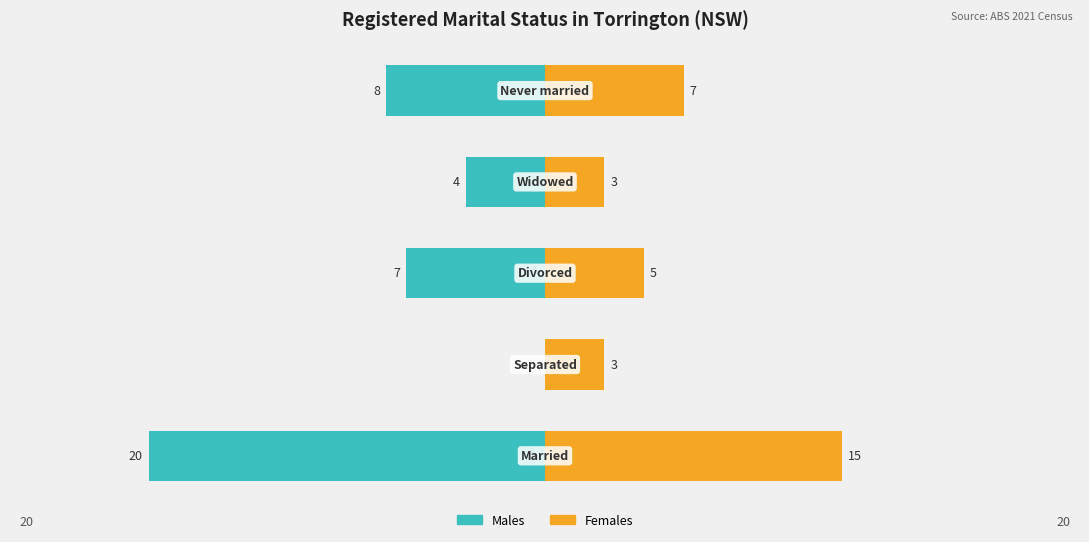

True or false: Females has a value of 5 at 2.

True